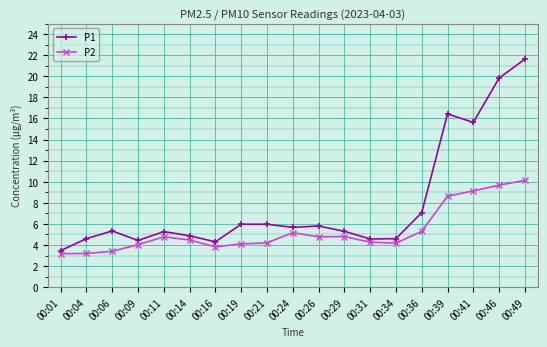

What is the difference between the P2 values at 00:39 and 00:36?

3.3